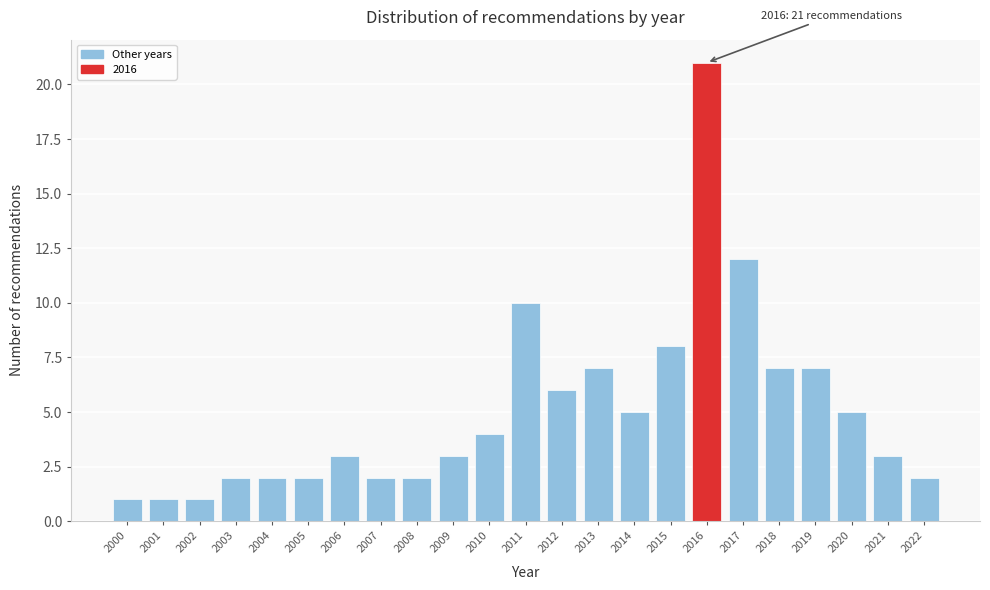

Reading left to right, list all the values displayed in this chart.

2000=1	2001=1	2002=1	2003=2	2004=2	2005=2	2006=3	2007=2	2008=2	2009=3	2010=4	2011=10	2012=6	2013=7	2014=5	2015=8	2016=21	2017=12	2018=7	2019=7	2020=5	2021=3	2022=2